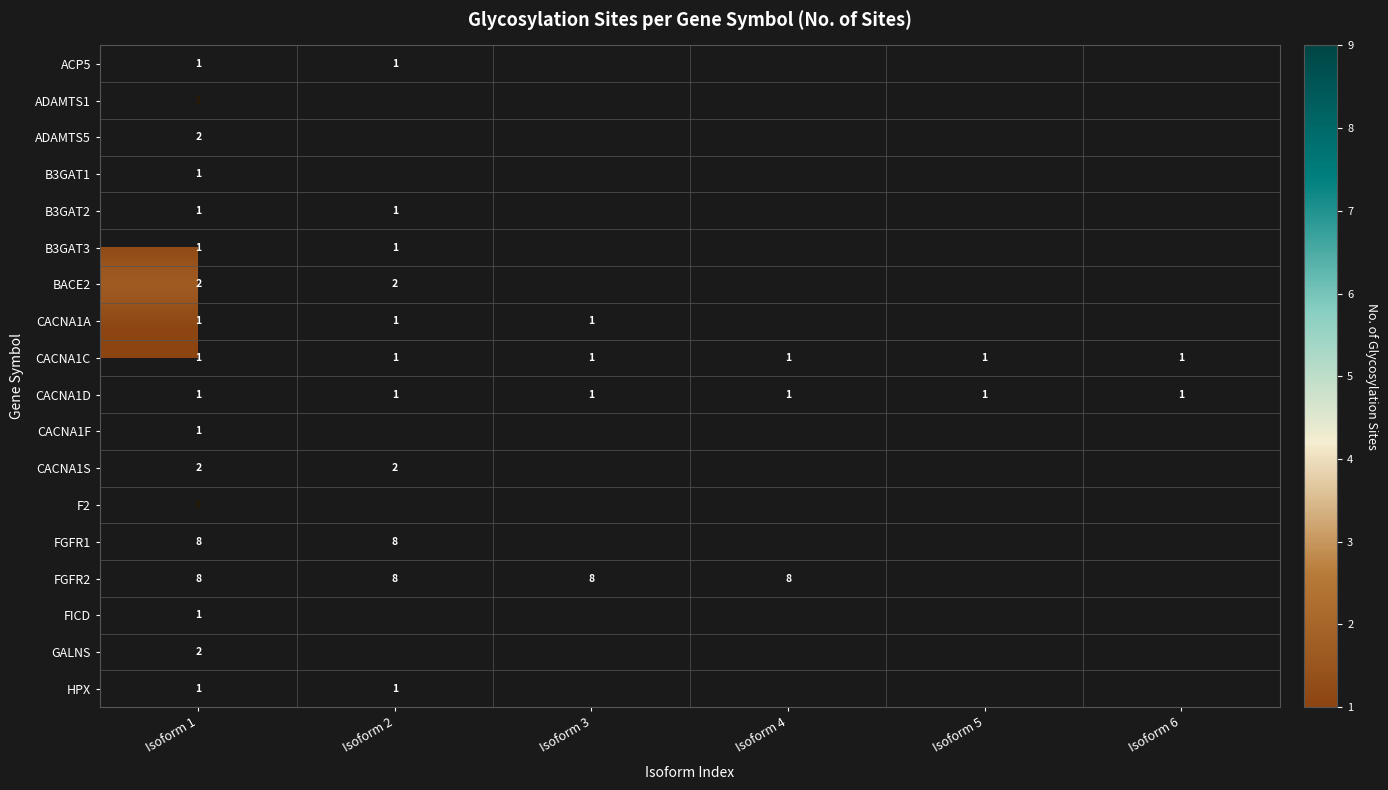

The CACNA1D series shows 1 at Isoform 2. True or false?

True